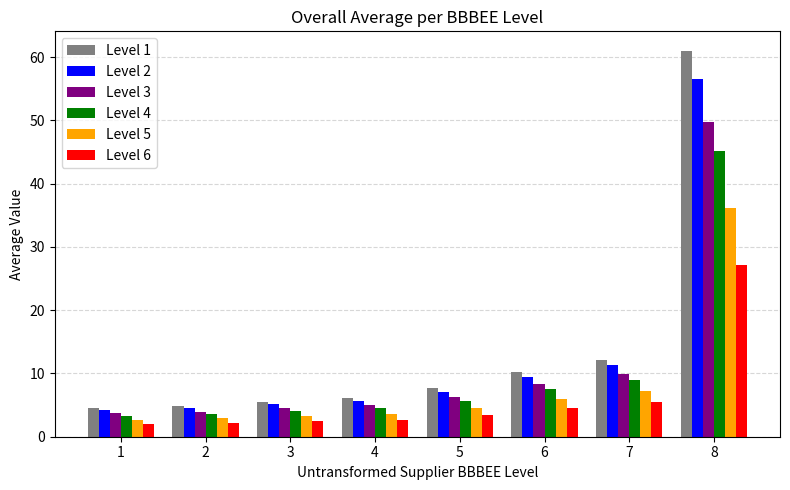

How many bars are there in each group?

6